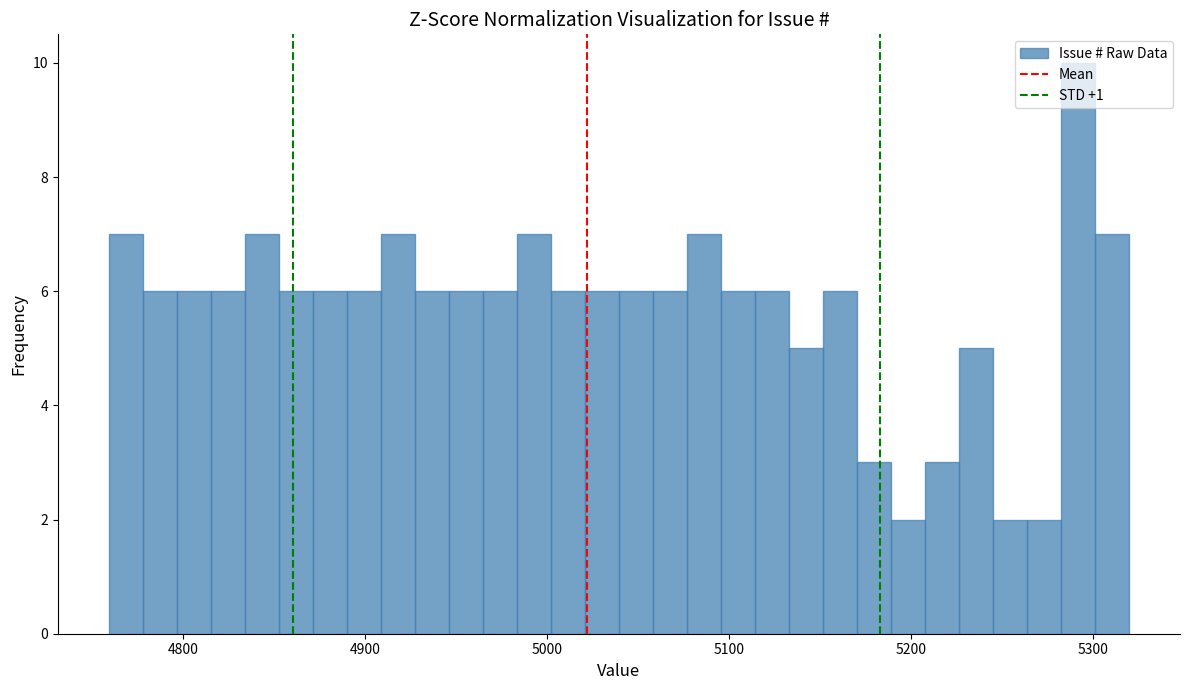

Around what value on the x-axis is the tallest bar? Give the approximate position of its centre, as read against the axis.

5290